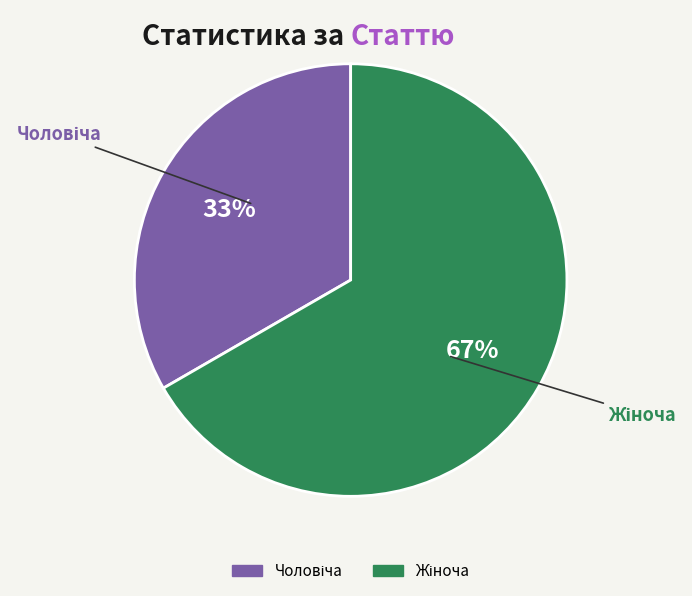

To the nearest percent, what is the average slice percentage?

50%